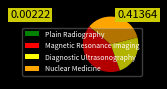

Which has a higher value, Magnetic Resonance Imaging or Diagnostic Ultrasonography?

Magnetic Resonance Imaging